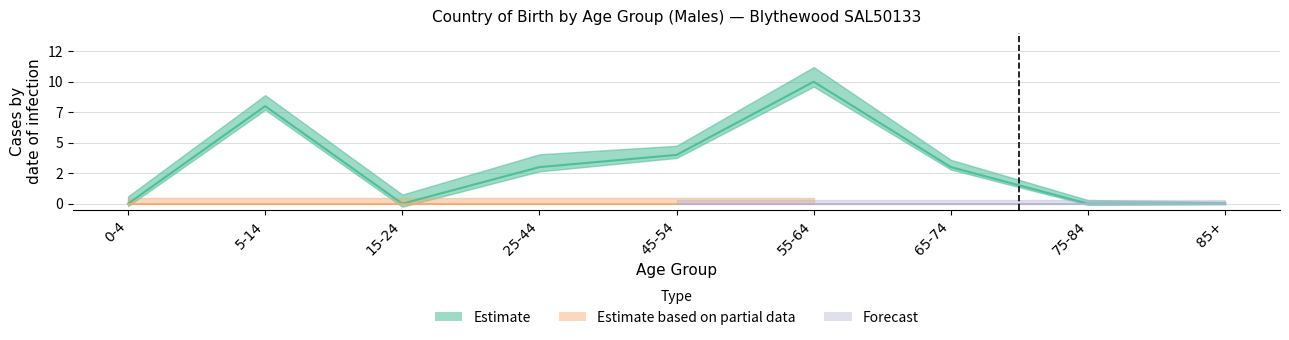

What is the label of the 7th point from the right?

15-24